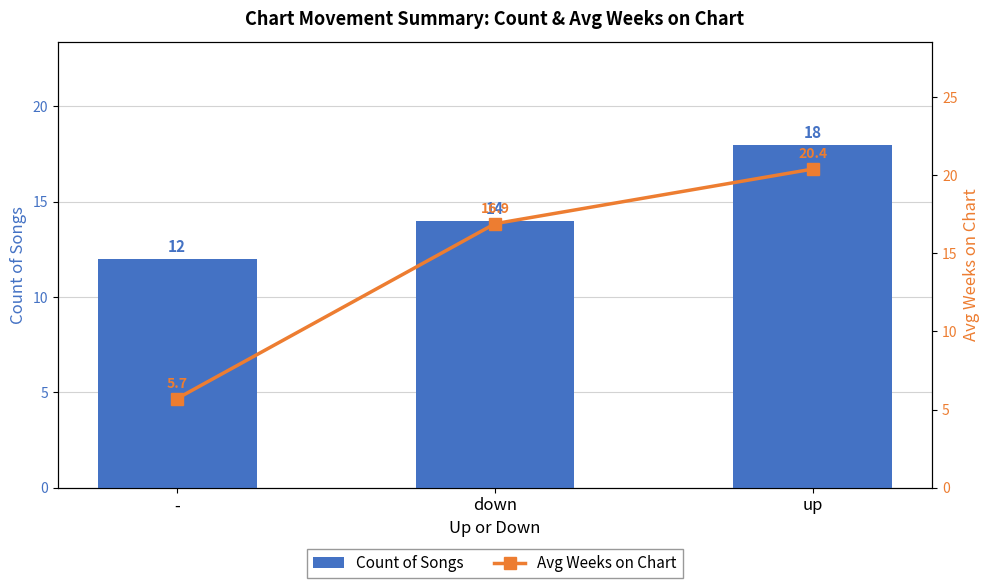

Reading left to right, extract all data points from this chart.

Count of Songs: -=12.0	down=14.0	up=18.0
Avg Weeks on Chart: -=5.7	down=16.9	up=20.4